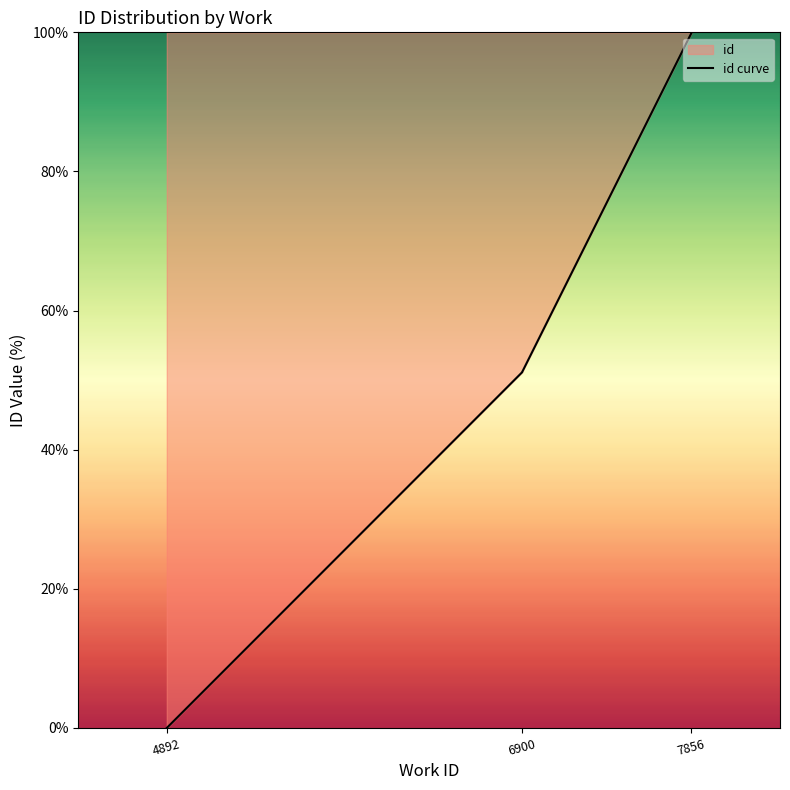

The chart shows a value of 22.8 at 6900. True or false?

False